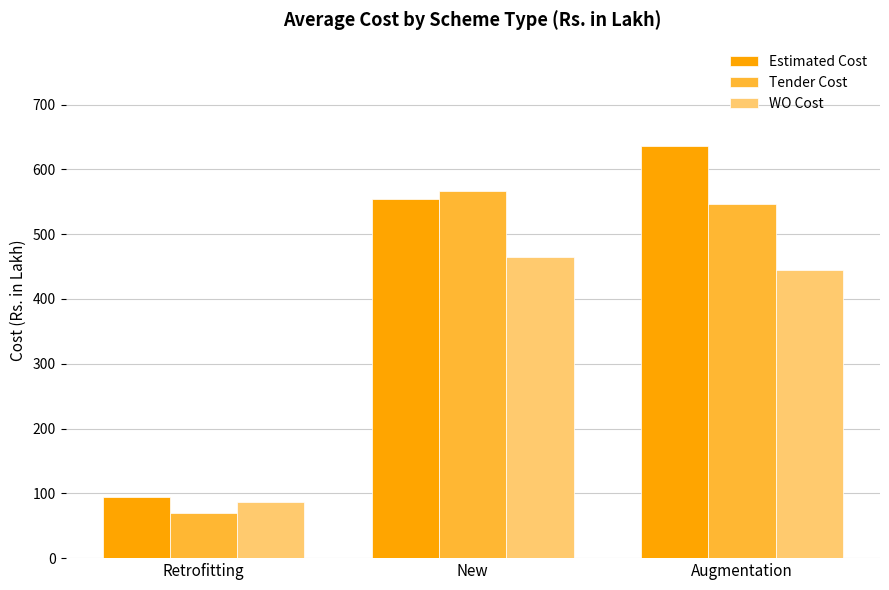

What is the spread (max minus min) of values at New?

101.4